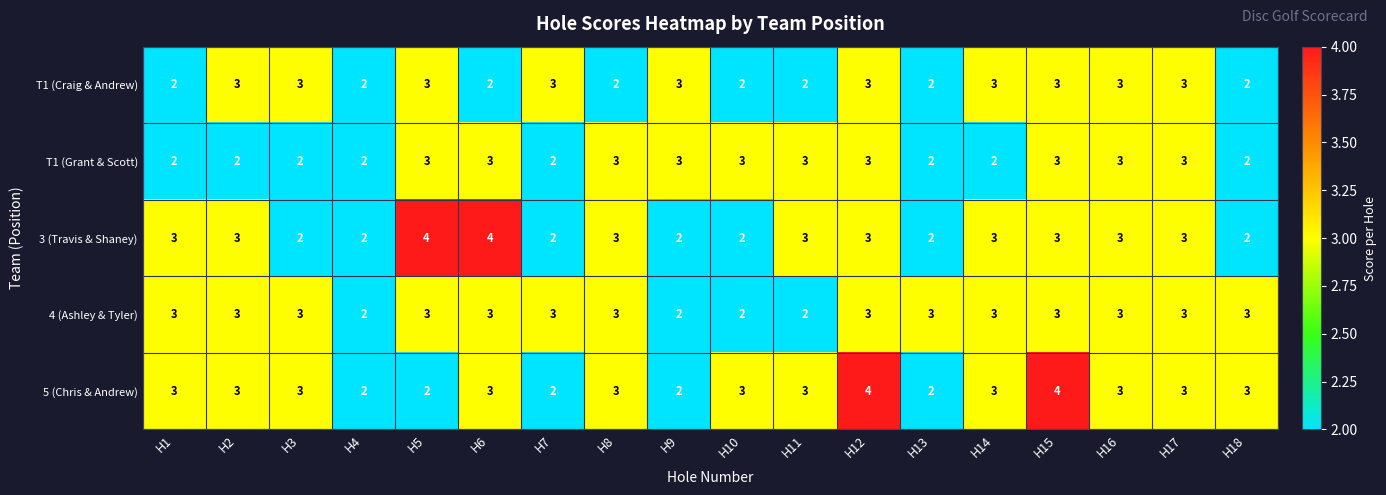

The value of 4 (Ashley & Tyler) at H16 is 3. True or false?

True